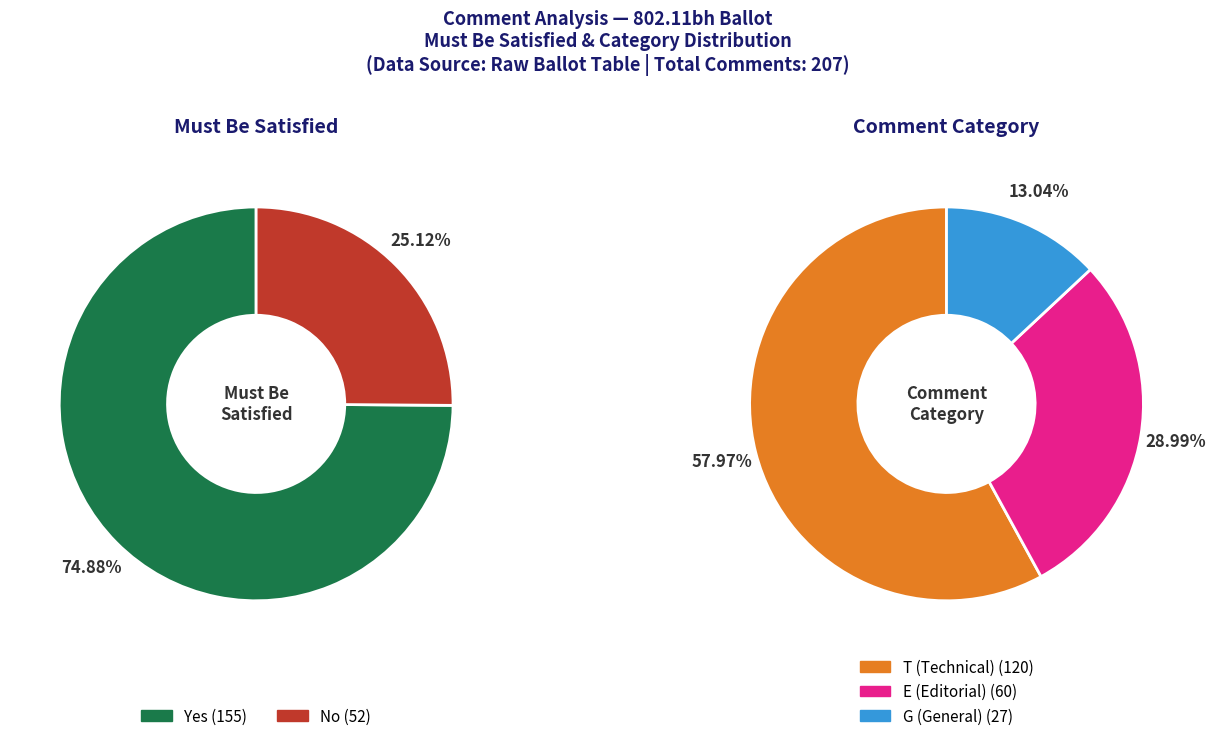

What is the spread (max minus min) of values at No?

52